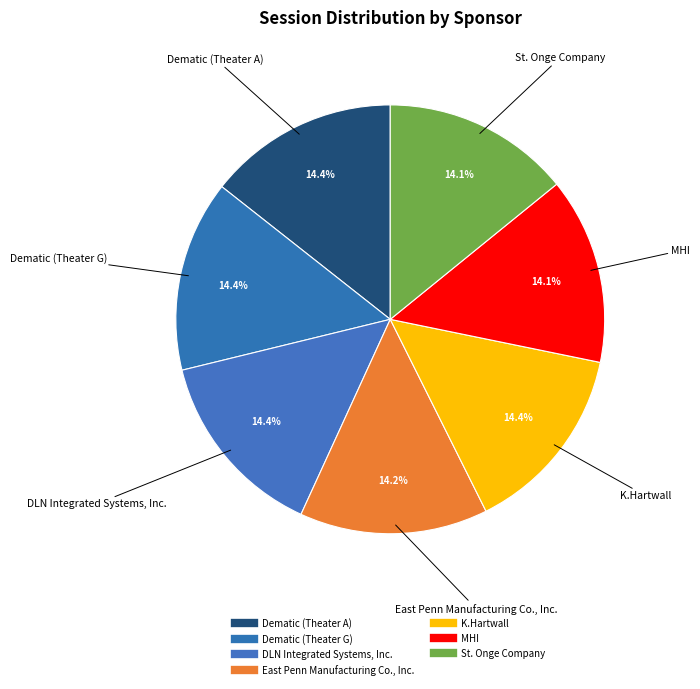

Count the number of slices in the pie.

7